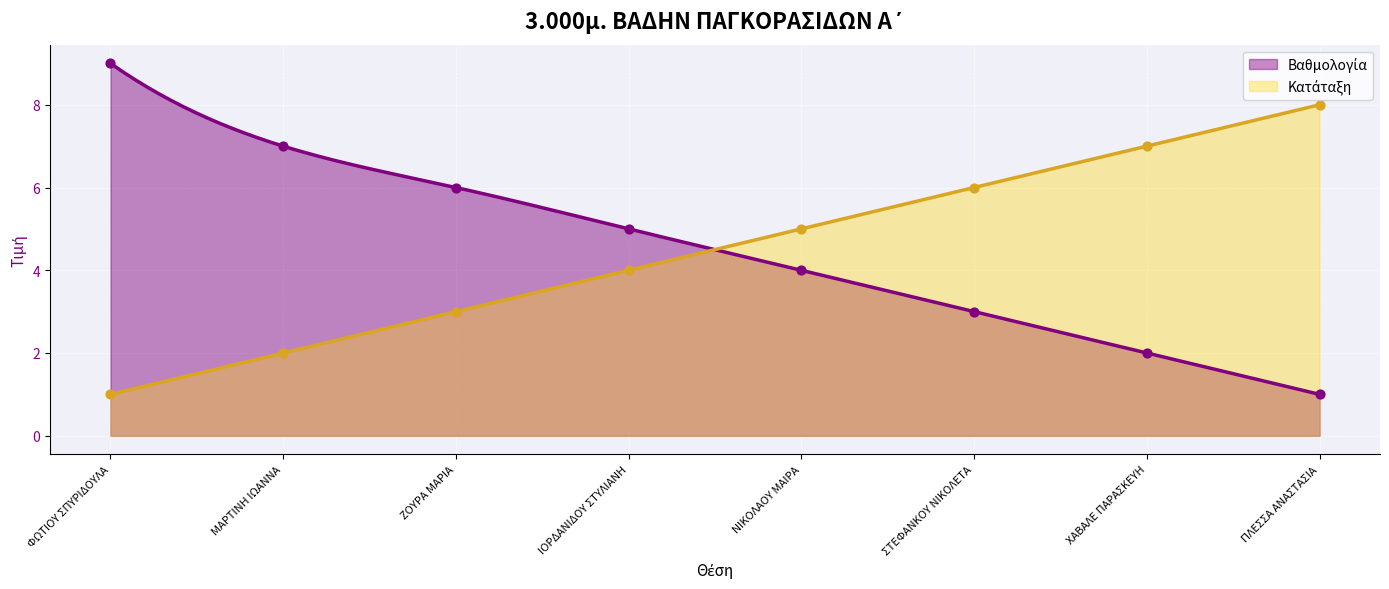

Which series contains the lowest Y value?

Βαθμολογία